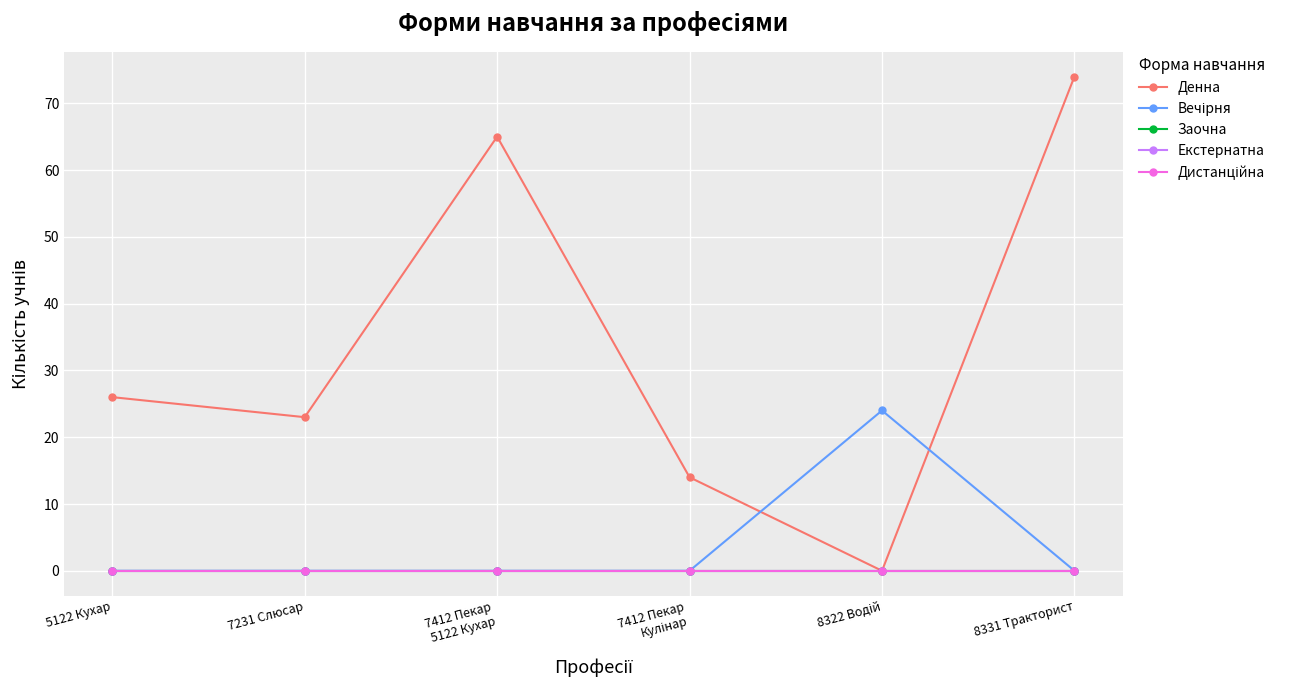

Which series has the largest total across all categories?

Денна